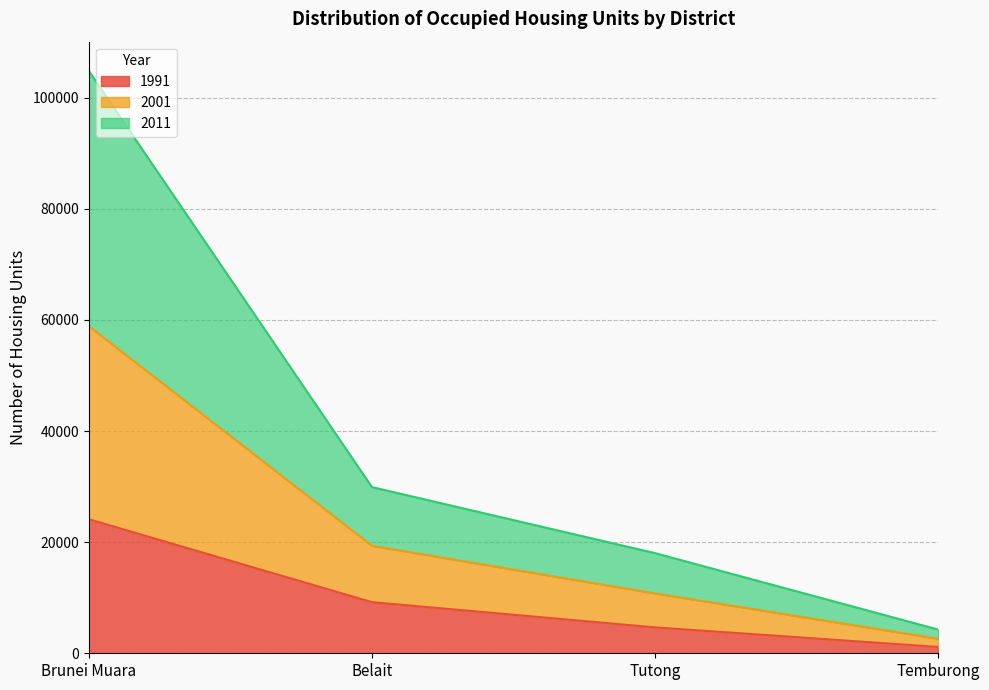

At which category is the sum across all series the highest?

Brunei Muara